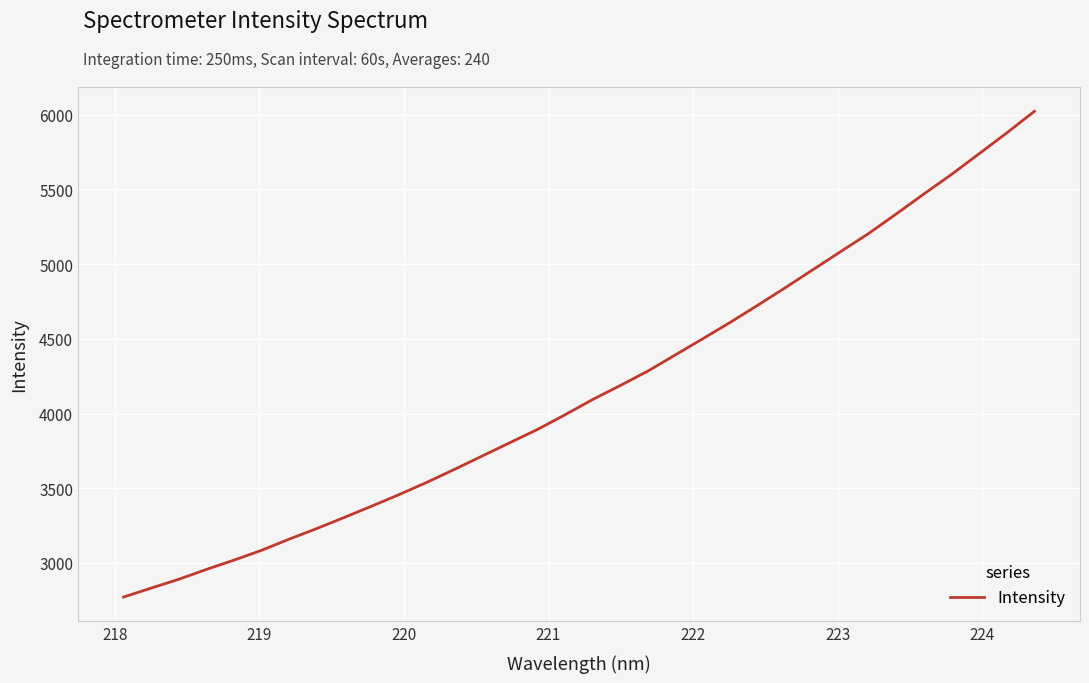

What is the maximum value shown in the chart?

6023.7